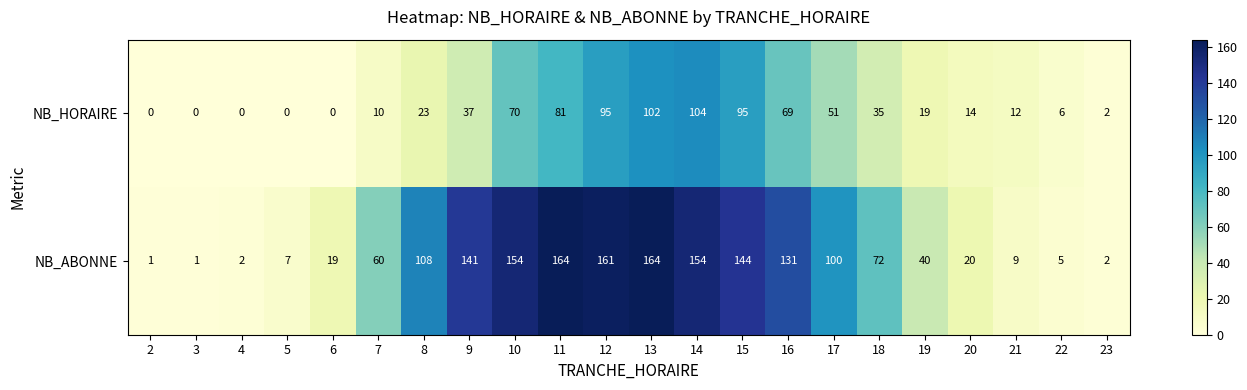

How many positive values does the NB_HORAIRE series have?

17